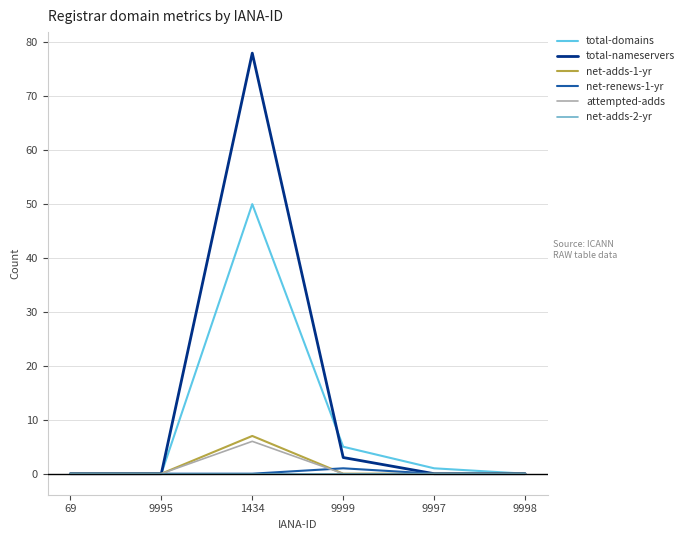

Between 69 and 1434, which series saw the biggest shift?

total-nameservers